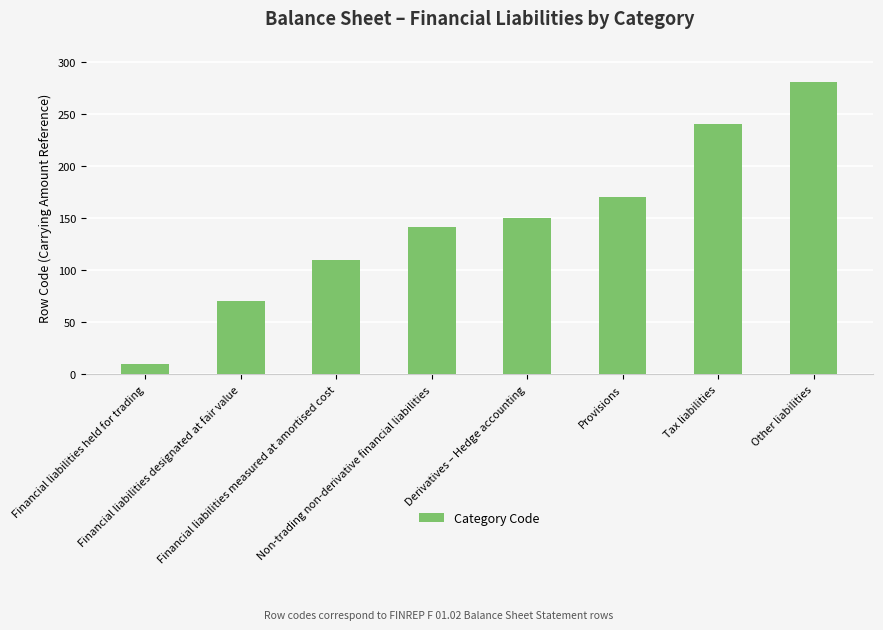

What is the average value?

146